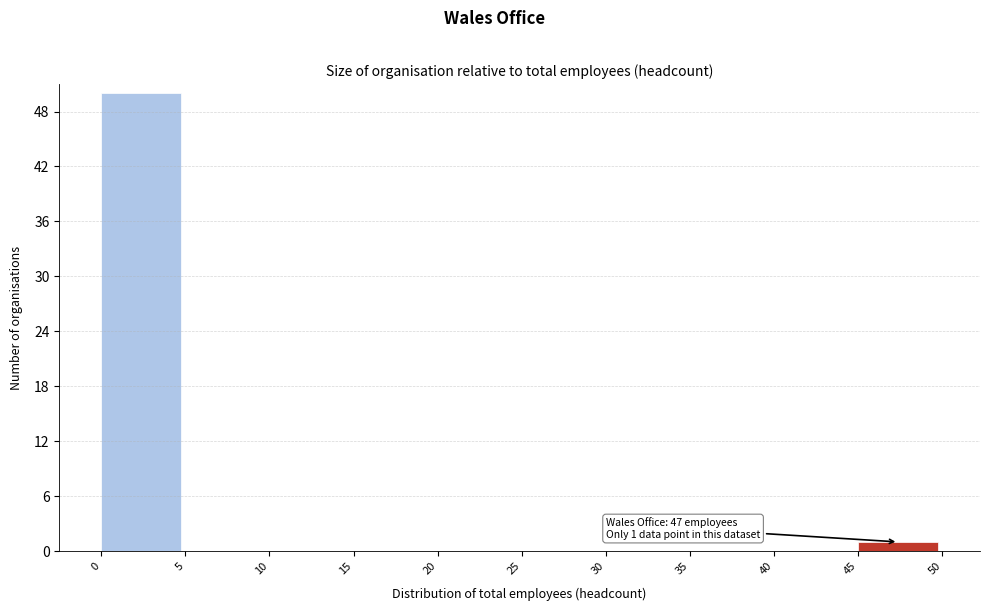

Which range on the x-axis has the tallest bar?

0 to 5